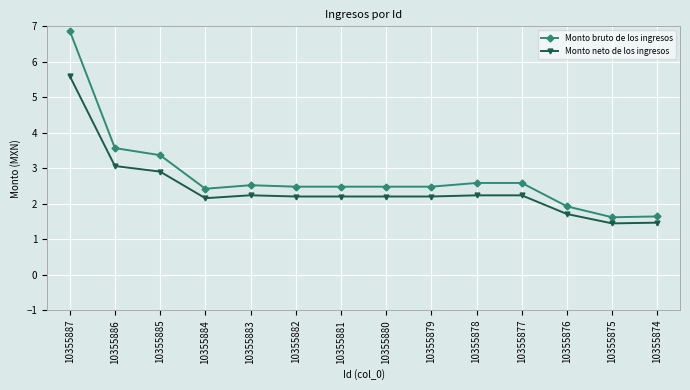

List the series in order of their peak value, highest first.

Monto bruto de los ingresos, Monto neto de los ingresos